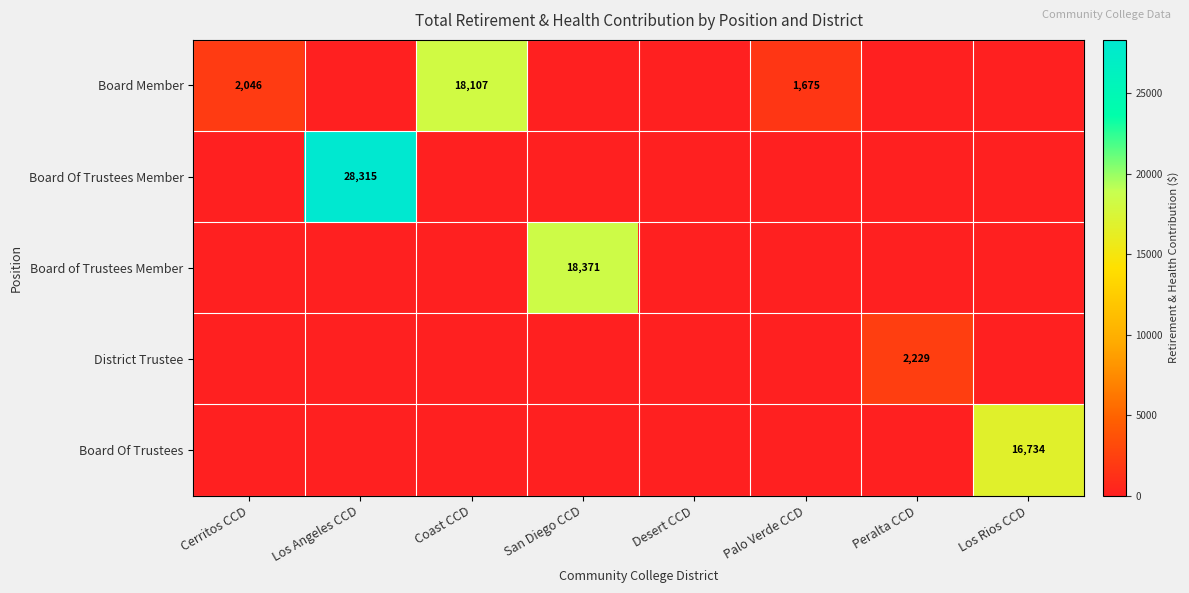

The value of Board Member at Palo Verde CCD is 1675. True or false?

True